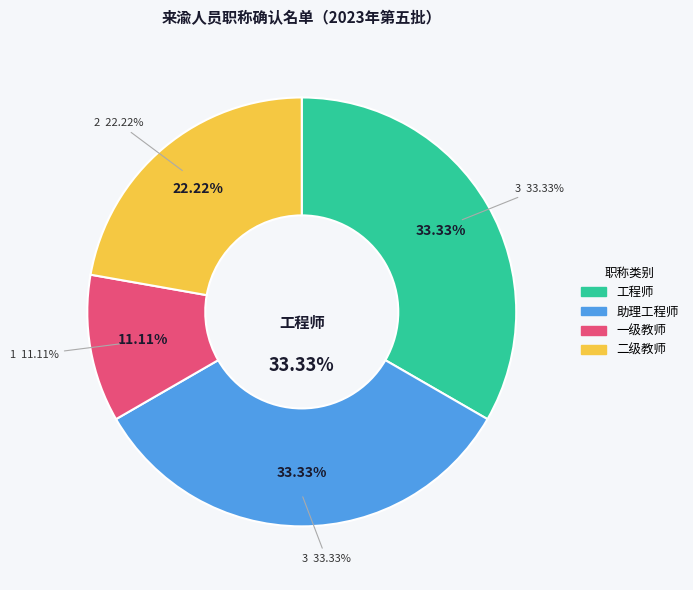

Count the number of slices in the pie.

4